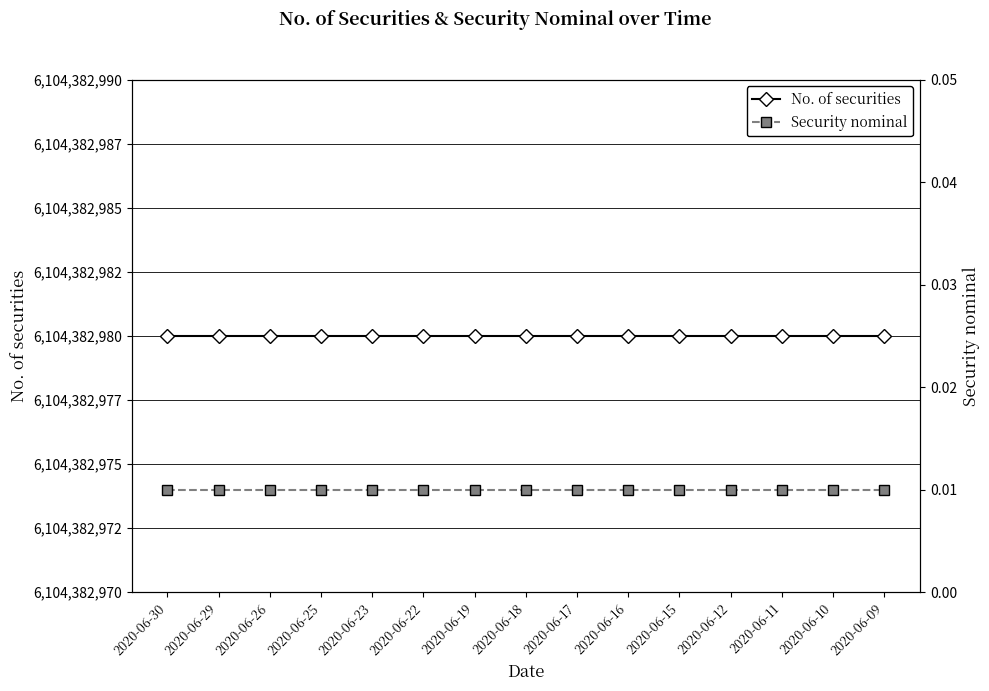

True or false: No. of securities has a value of 6104382980.0 at 2020-06-22.

True